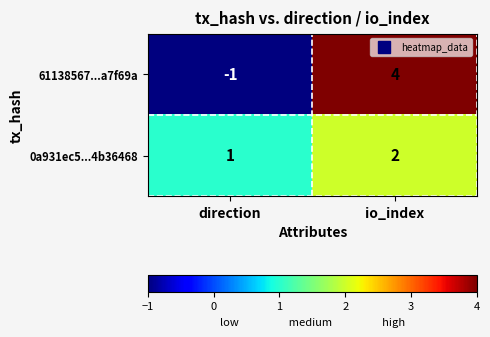

At direction, list the series in order from largest to smallest.

0a931ec5...4b36468, 61138567...a7f69a